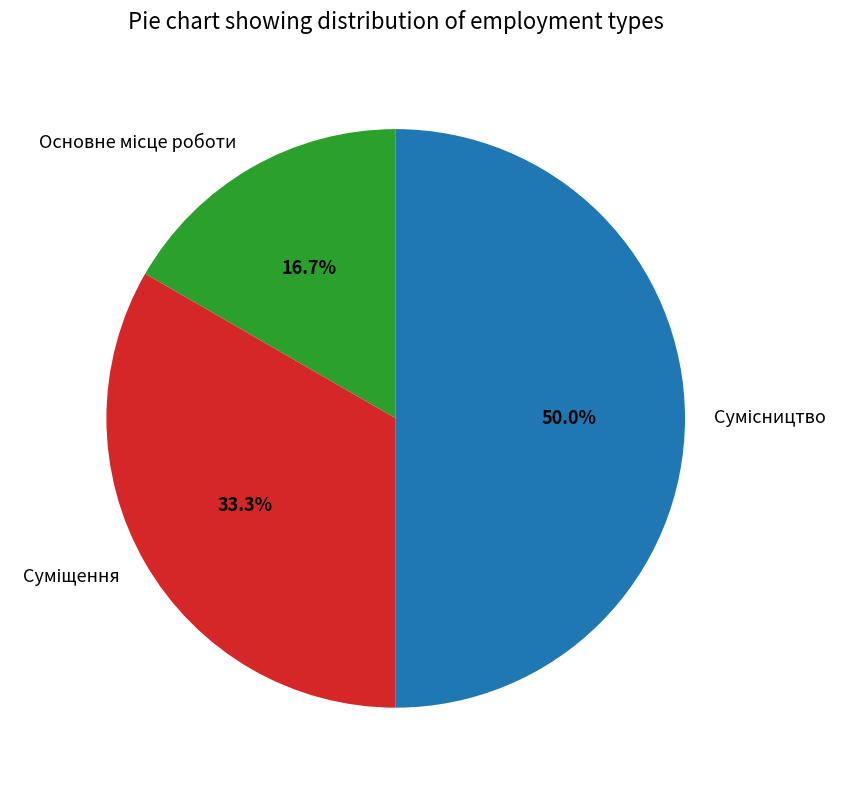

Rank the categories by value from highest to lowest.

Сумісництво, Суміщення, Основне місце роботи